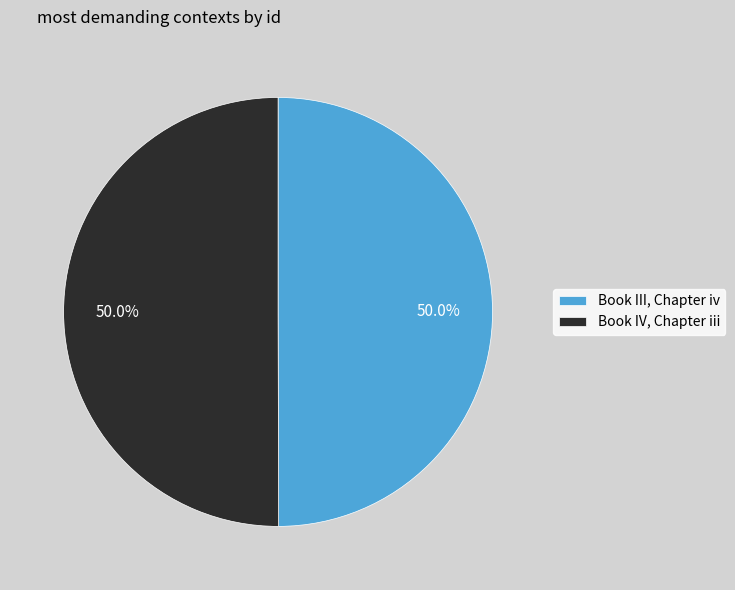

To the nearest percent, what percentage of the pie is Book IV, Chapter iii?

50%